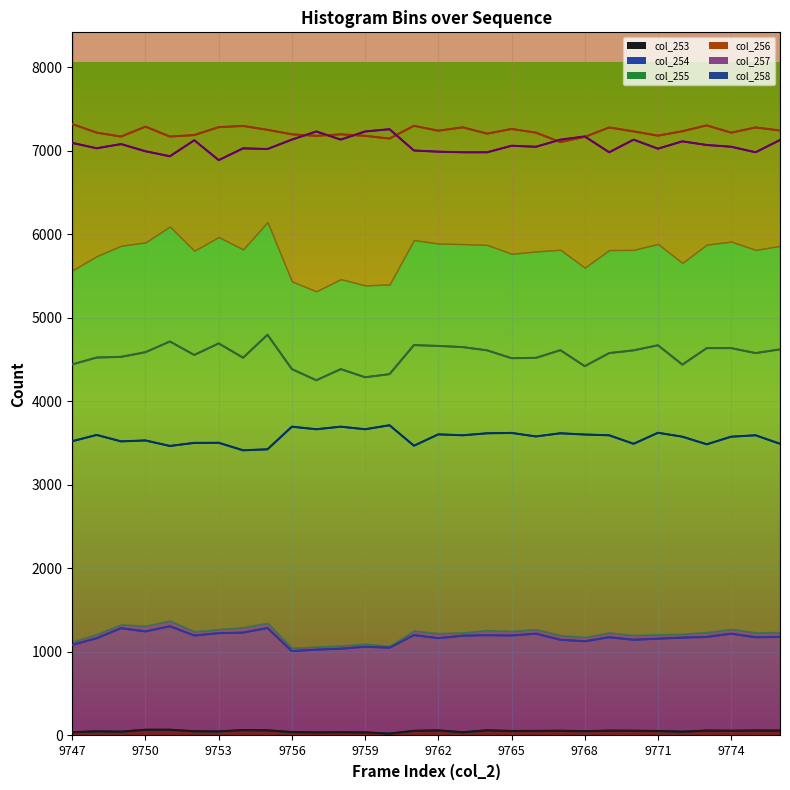

True or false: col_256 and col_255 intersect in this chart.

False